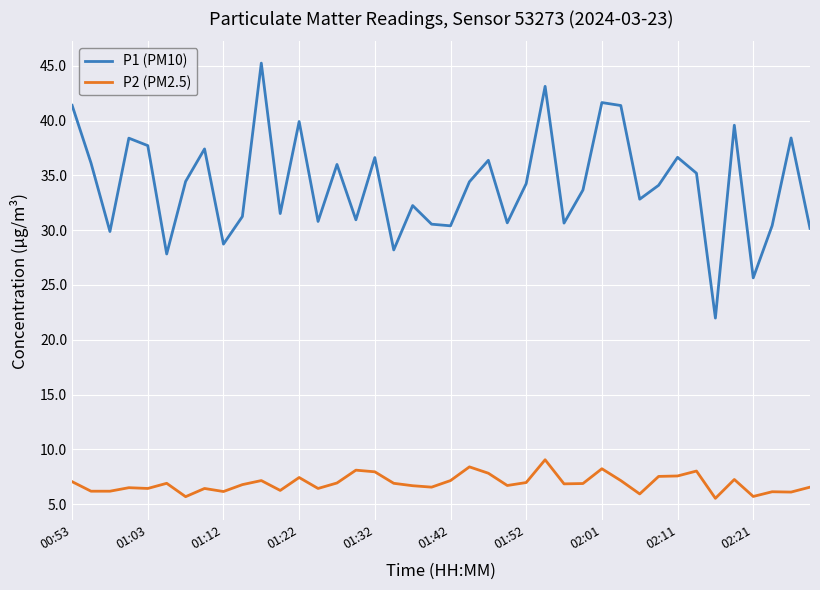

Rank the series by their average value, from highest to lowest.

P1 (PM10), P2 (PM2.5)